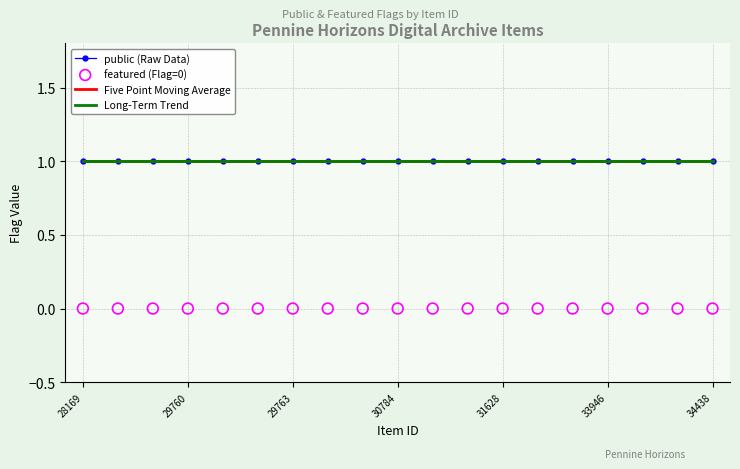

At which category is the sum across all series the highest?

28169